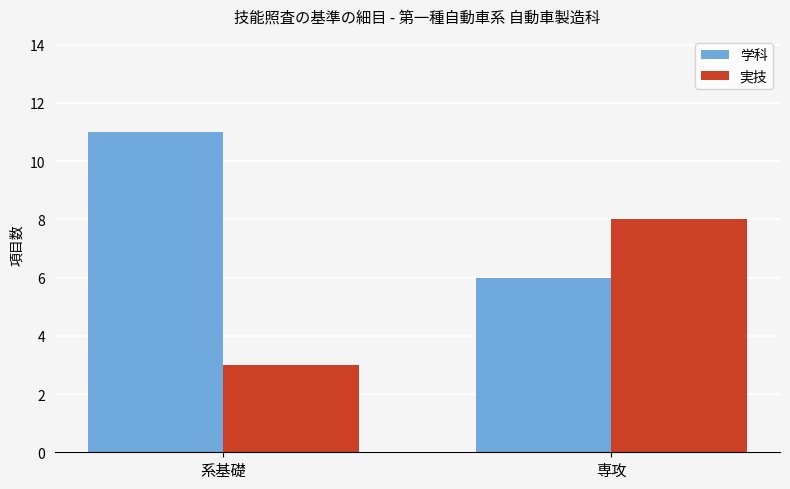

Rank the series at 系基礎 from highest to lowest value.

学科, 実技